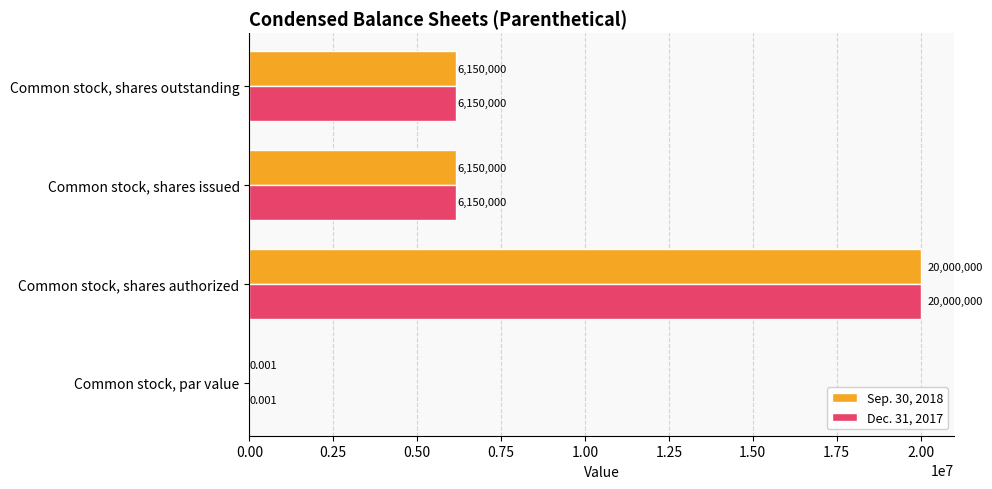

Is the value of Sep. 30, 2018 at Common stock, par value greater than the value of Dec. 31, 2017 at Common stock, shares issued?

No